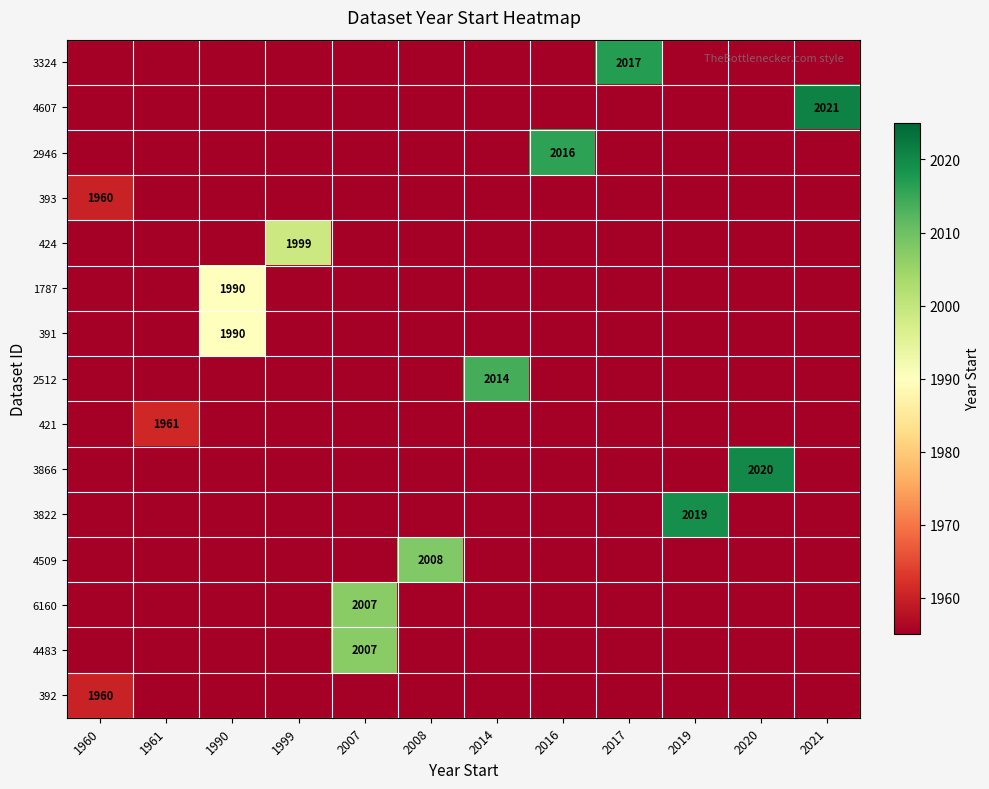

What is the spread (max minus min) of values at 2019?

2019